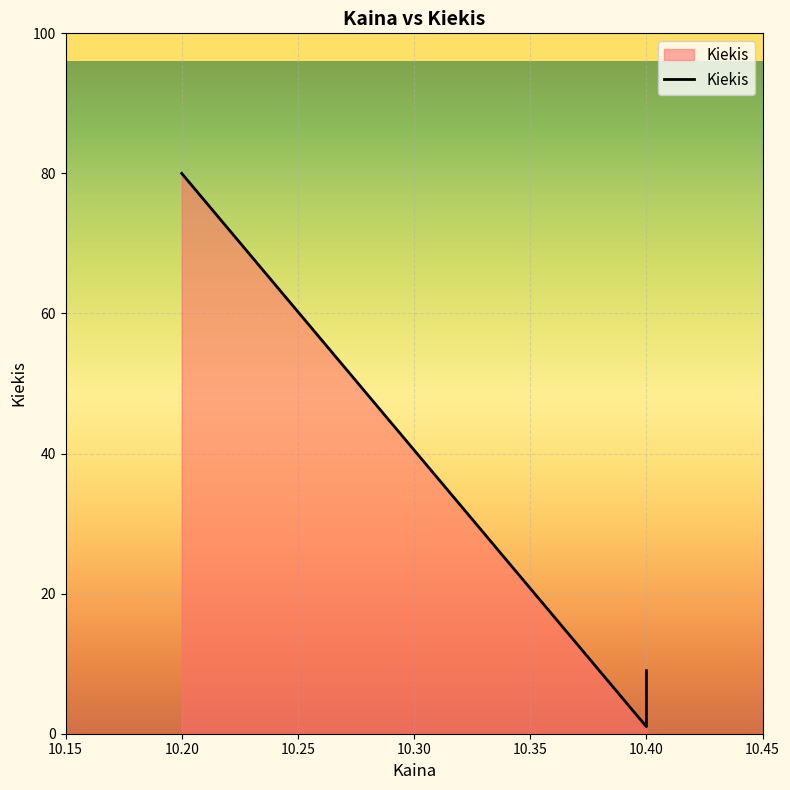

What is the difference between the maximum and second lowest values?

71